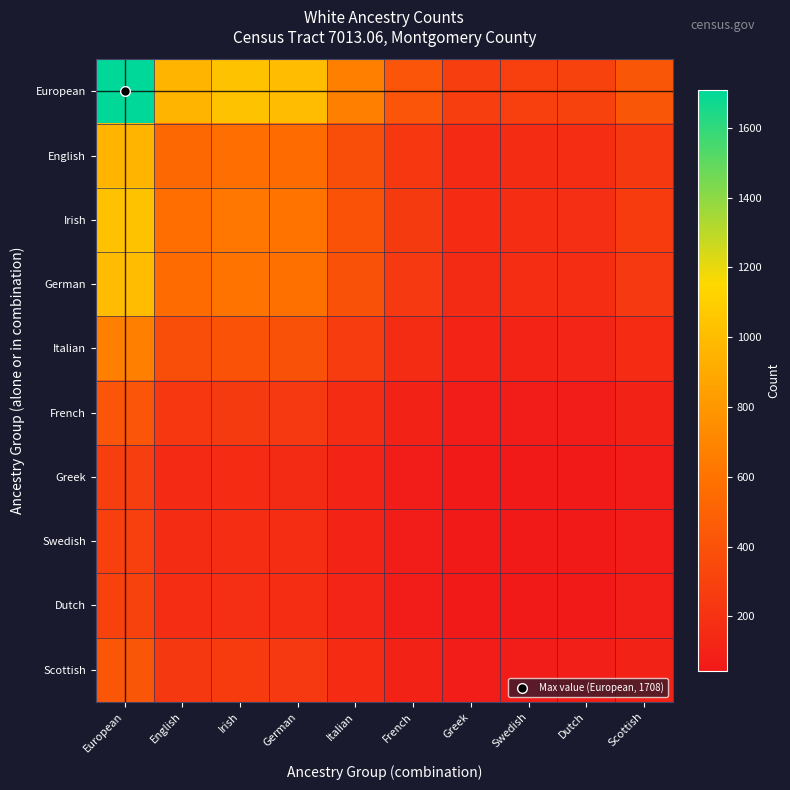

Reading left to right, what are all the values shown in this chart?

European: European=1708	English=955	Irish=1030	German=998	Italian=672	French=417	Greek=274	Swedish=289	Dutch=300	Scottish=423
English: European=955	English=535	Irish=576	German=558	Italian=376	French=233	Greek=153	Swedish=161	Dutch=168	Scottish=237
Irish: European=1030	English=576	Irish=622	German=602	Italian=405	French=251	Greek=165	Swedish=174	Dutch=181	Scottish=255
German: European=998	English=558	Irish=602	German=584	Italian=393	French=244	Greek=160	Swedish=169	Dutch=175	Scottish=247
Italian: European=672	English=376	Irish=405	German=393	Italian=265	French=164	Greek=107	Swedish=113	Dutch=118	Scottish=166
French: European=417	English=233	Irish=251	German=244	Italian=164	French=102	Greek=66	Swedish=70	Dutch=73	Scottish=103
Greek: European=274	English=153	Irish=165	German=160	Italian=107	French=66	Greek=44	Swedish=46	Dutch=48	Scottish=67
Swedish: European=289	English=161	Irish=174	German=169	Italian=113	French=70	Greek=46	Swedish=49	Dutch=50	Scottish=71
Dutch: European=300	English=168	Irish=181	German=175	Italian=118	French=73	Greek=48	Swedish=50	Dutch=53	Scottish=74
Scottish: European=423	English=237	Irish=255	German=247	Italian=166	French=103	Greek=67	Swedish=71	Dutch=74	Scottish=105